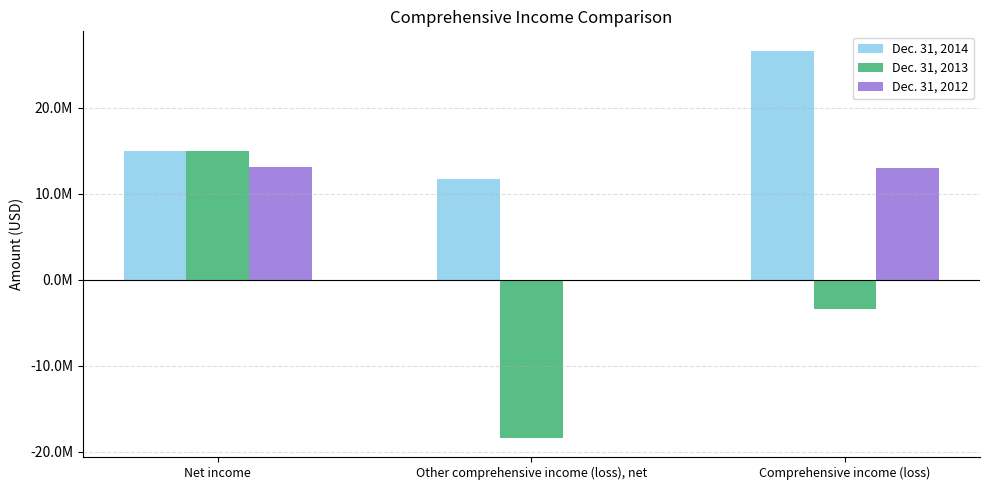

What is the spread (max minus min) of values at Comprehensive income (loss)?

30073731